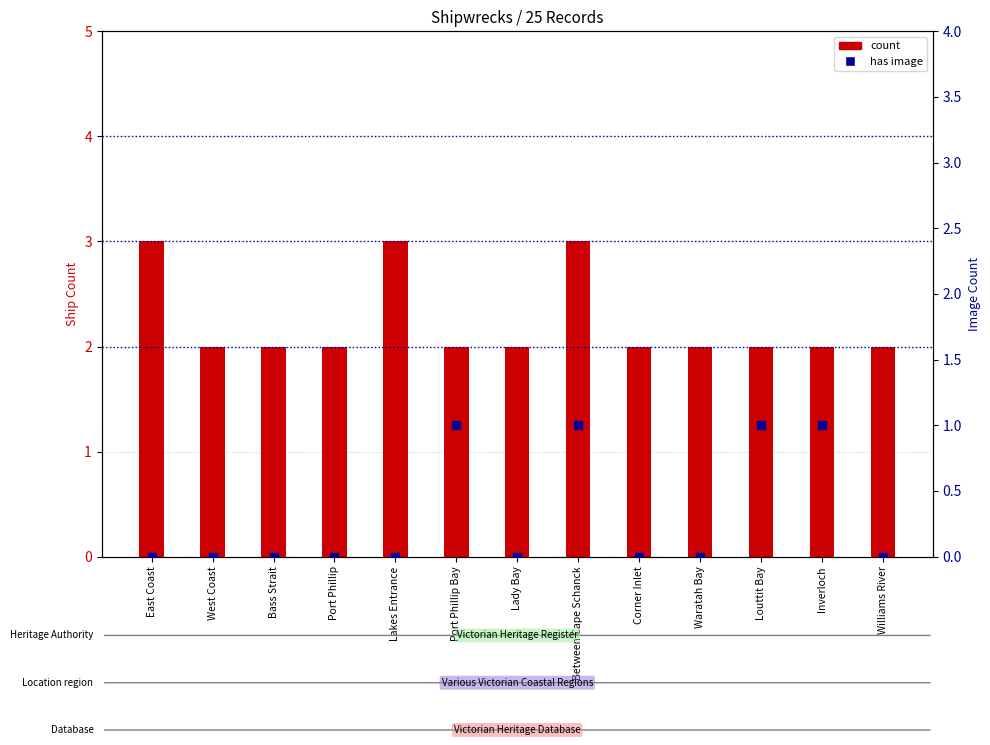

At how many categories does at least one series exceed 2?

3